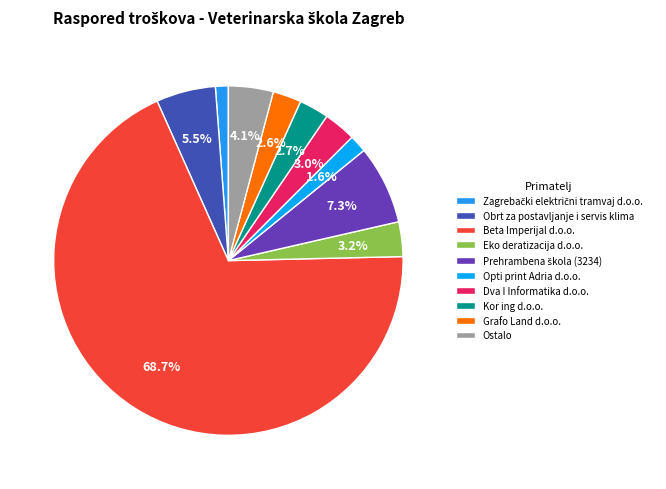

Which category has the biggest portion of the pie?

Beta Imperijal d.o.o.